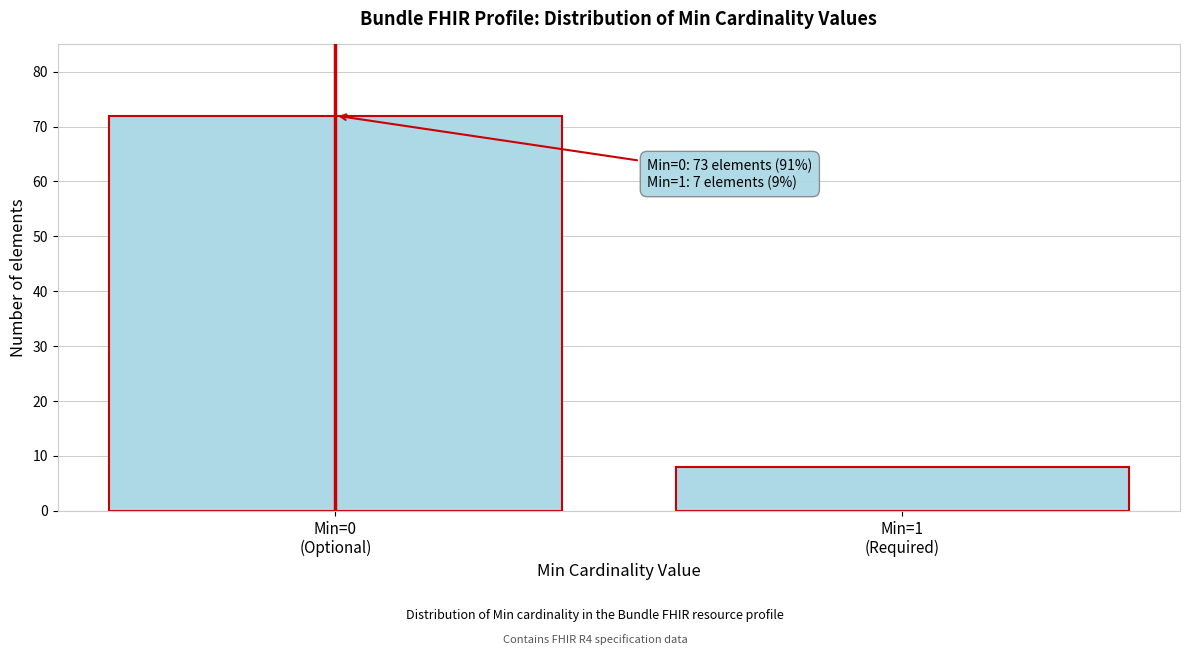

Reading left to right, extract all data points from this chart.

72	8